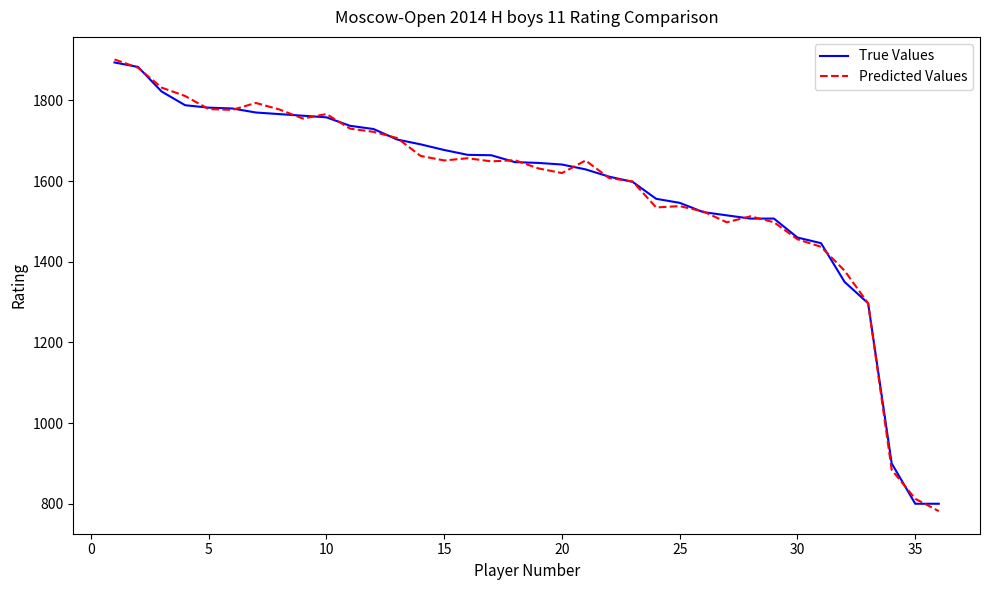

How many values in the True Values series are below 1647?

18